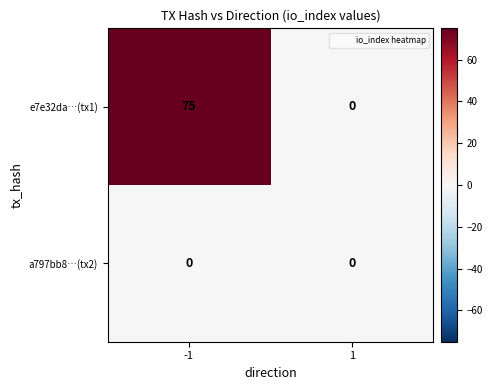

Between -1 and 1, which series saw the biggest shift?

e7e32da…(tx1)